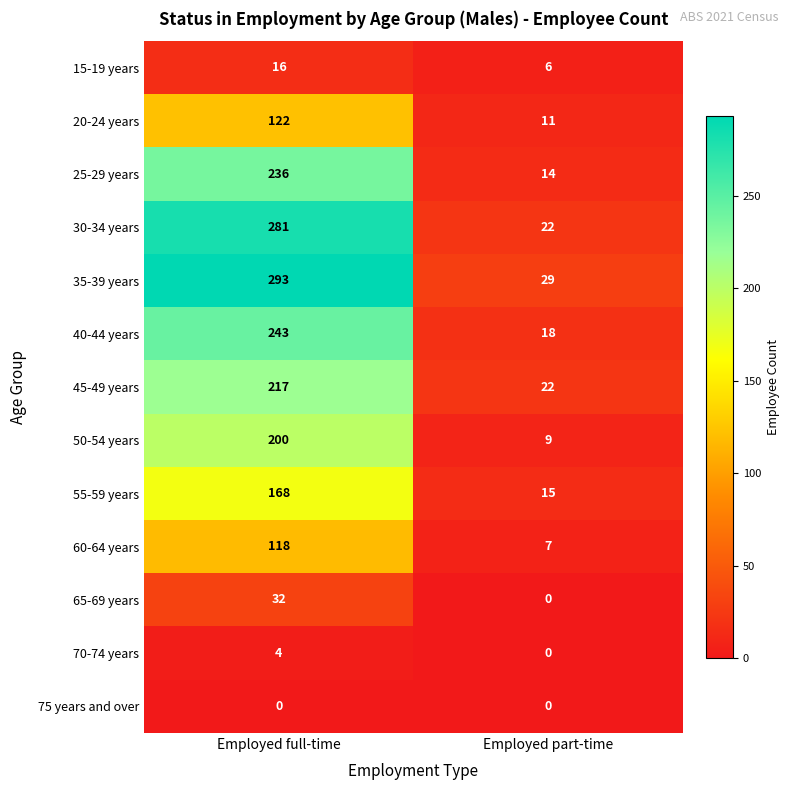

What is the sum of the 60-64 years values at Employed part-time and Employed full-time?

125